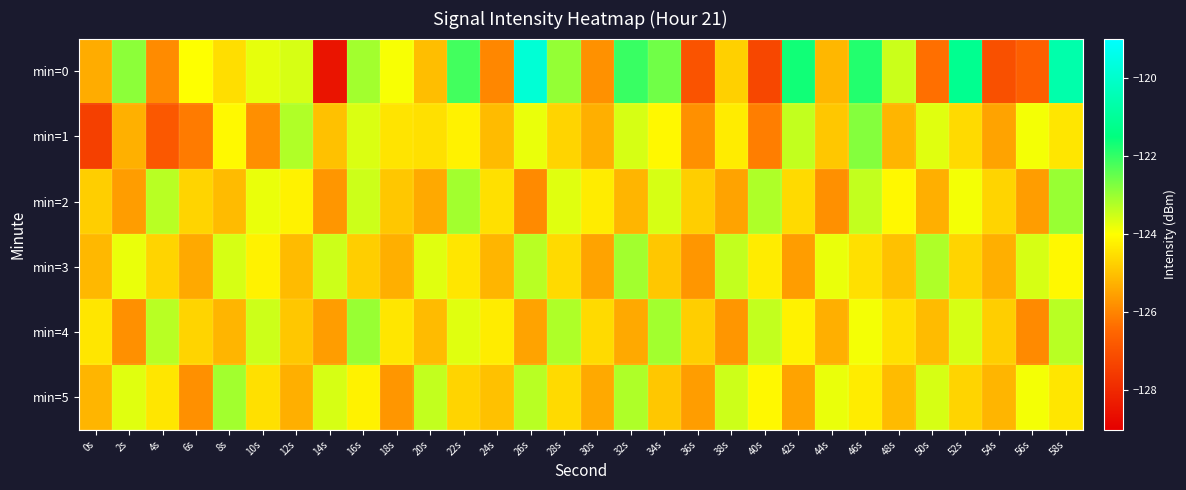

Reading right to left, list all the values displayed in this chart.

min=0: 58s=-120.6	56s=-126.6	54s=-127.0	52s=-121.2	50s=-126.3	48s=-123.5	46s=-121.8	44s=-125.2	42s=-121.7	40s=-127.3	38s=-124.8	36s=-126.9	34s=-122.6	32s=-122.1	30s=-125.8	28s=-123.0	26s=-119.8	24s=-125.9	22s=-122.2	20s=-125.0	18s=-123.9	16s=-123.1	14s=-128.5	12s=-123.6	10s=-123.7	8s=-124.5	6s=-124.0	4s=-125.9	2s=-122.9	0s=-125.3
min=1: 58s=-124.4	56s=-123.9	54s=-125.5	52s=-124.6	50s=-123.7	48s=-125.2	46s=-122.8	44s=-124.9	42s=-123.4	40s=-126.1	38s=-124.3	36s=-125.8	34s=-124.1	32s=-123.6	30s=-125.3	28s=-124.7	26s=-123.8	24s=-125.1	22s=-124.2	20s=-124.5	18s=-124.4	16s=-123.6	14s=-125.0	12s=-123.2	10s=-125.8	8s=-124.1	6s=-126.1	4s=-126.8	2s=-125.3	0s=-127.4
min=2: 58s=-123.0	56s=-125.6	54s=-124.7	52s=-123.9	50s=-125.3	48s=-124.1	46s=-123.4	44s=-125.8	42s=-124.6	40s=-123.2	38s=-125.5	36s=-124.8	34s=-123.6	32s=-125.2	30s=-124.3	28s=-123.7	26s=-125.9	24s=-124.5	22s=-123.1	20s=-125.4	18s=-124.9	16s=-123.5	14s=-125.7	12s=-124.2	10s=-123.8	8s=-125.1	6s=-124.7	4s=-123.3	2s=-125.6	0s=-124.8
min=3: 58s=-124.1	56s=-123.6	54s=-125.3	52s=-124.7	50s=-123.2	48s=-125.0	46s=-124.5	44s=-123.8	42s=-125.6	40s=-124.3	38s=-123.4	36s=-125.7	34s=-124.9	32s=-123.1	30s=-125.5	28s=-124.6	26s=-123.3	24s=-125.2	22s=-124.4	20s=-123.7	18s=-125.3	16s=-124.8	14s=-123.5	12s=-125.1	10s=-124.2	8s=-123.6	6s=-125.4	4s=-124.7	2s=-123.8	0s=-125.2
min=4: 58s=-123.3	56s=-125.9	54s=-124.8	52s=-123.6	50s=-125.1	48s=-124.5	46s=-123.9	44s=-125.3	42s=-124.2	40s=-123.4	38s=-125.7	36s=-124.8	34s=-123.1	32s=-125.4	30s=-124.6	28s=-123.2	26s=-125.5	24s=-124.3	22s=-123.7	20s=-125.1	18s=-124.4	16s=-123.0	14s=-125.6	12s=-124.9	10s=-123.5	8s=-125.2	6s=-124.7	4s=-123.3	2s=-125.8	0s=-124.4
min=5: 58s=-124.4	56s=-123.9	54s=-125.2	52s=-124.7	50s=-123.6	48s=-125.1	46s=-124.3	44s=-123.8	42s=-125.5	40s=-124.1	38s=-123.5	36s=-125.6	34s=-124.9	32s=-123.2	30s=-125.4	28s=-124.6	26s=-123.3	24s=-125.0	22s=-124.7	20s=-123.4	18s=-125.7	16s=-124.2	14s=-123.6	12s=-125.3	10s=-124.5	8s=-123.1	6s=-125.8	4s=-124.4	2s=-123.7	0s=-125.2